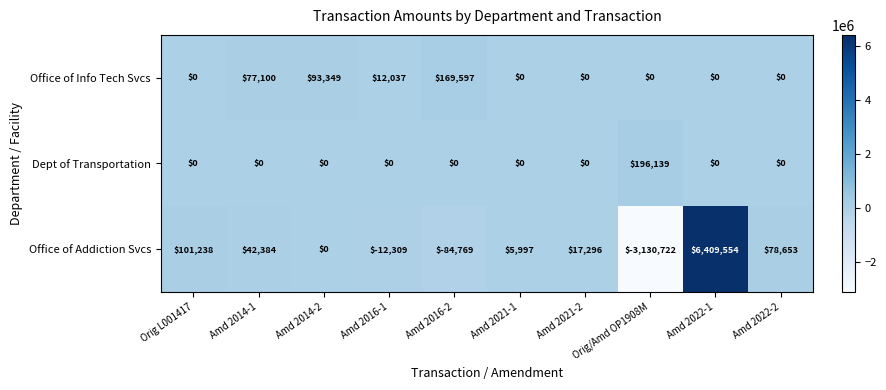

What is the difference between the highest and lowest values at Orig L001417?

101238